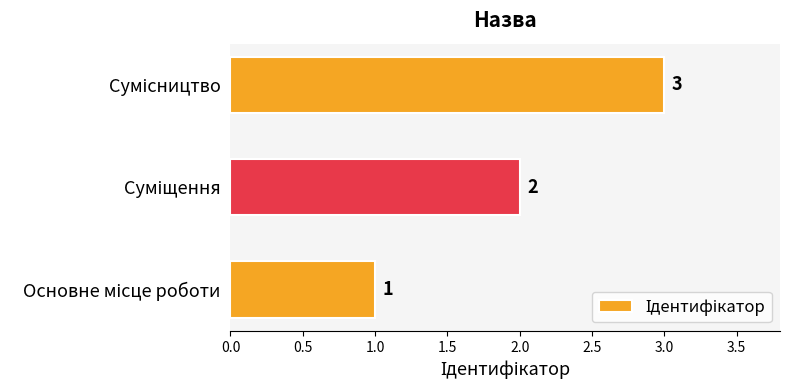

What is the sum of all values?

6